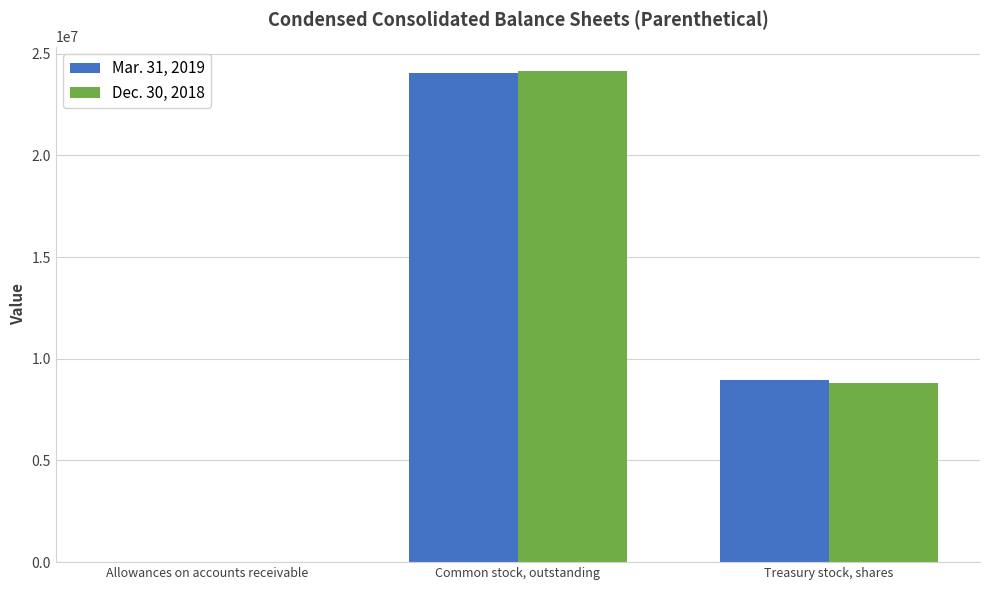

At which label does Mar. 31, 2019 first exceed 8939202?

Common stock, outstanding